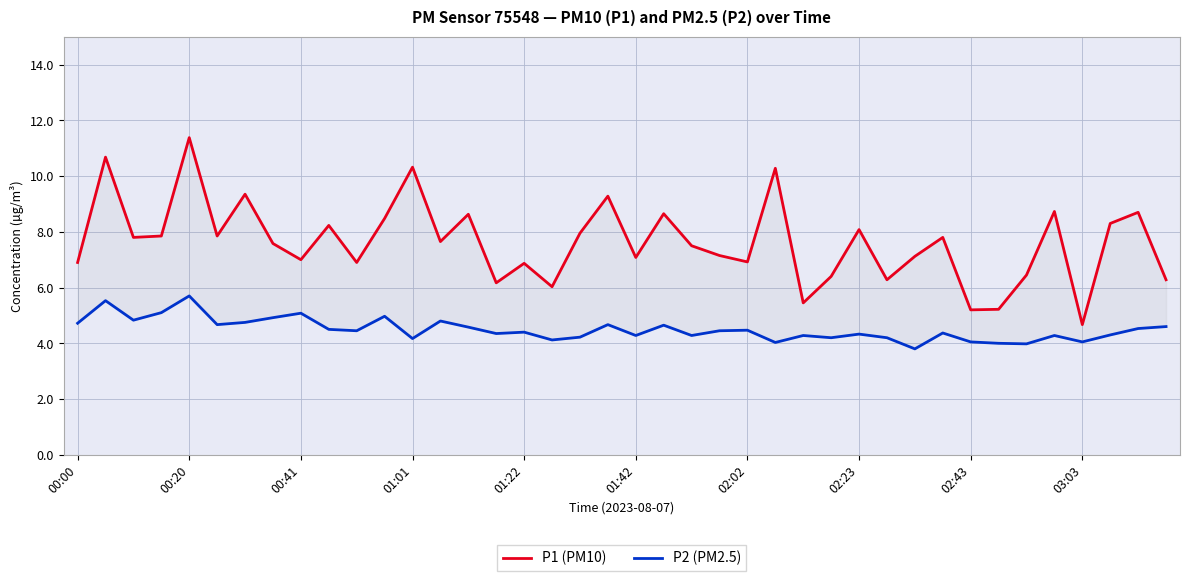

Rank the series by their average value, from highest to lowest.

P1 (PM10), P2 (PM2.5)